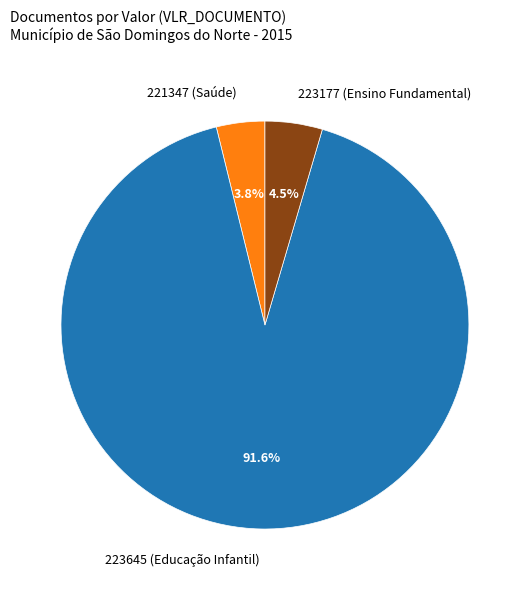

Count the number of slices in the pie.

3